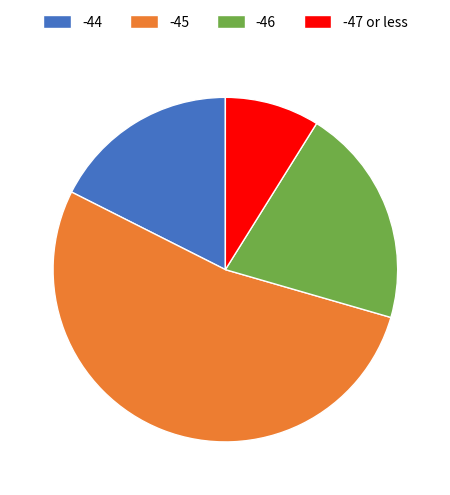

Count the number of slices in the pie.

4